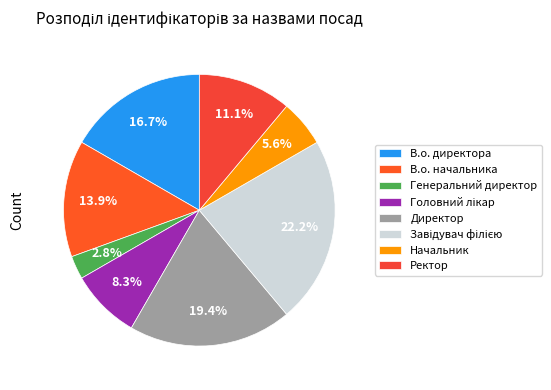

Is there a majority slice in this chart?

No